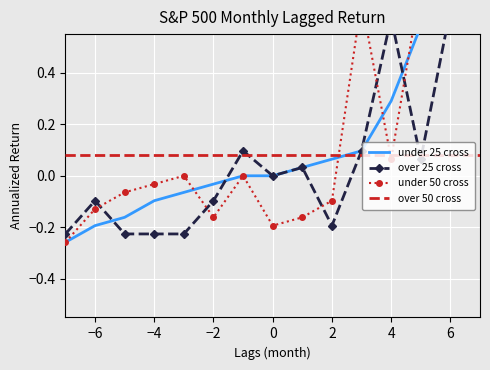

Count the number of categories in the chart.

15